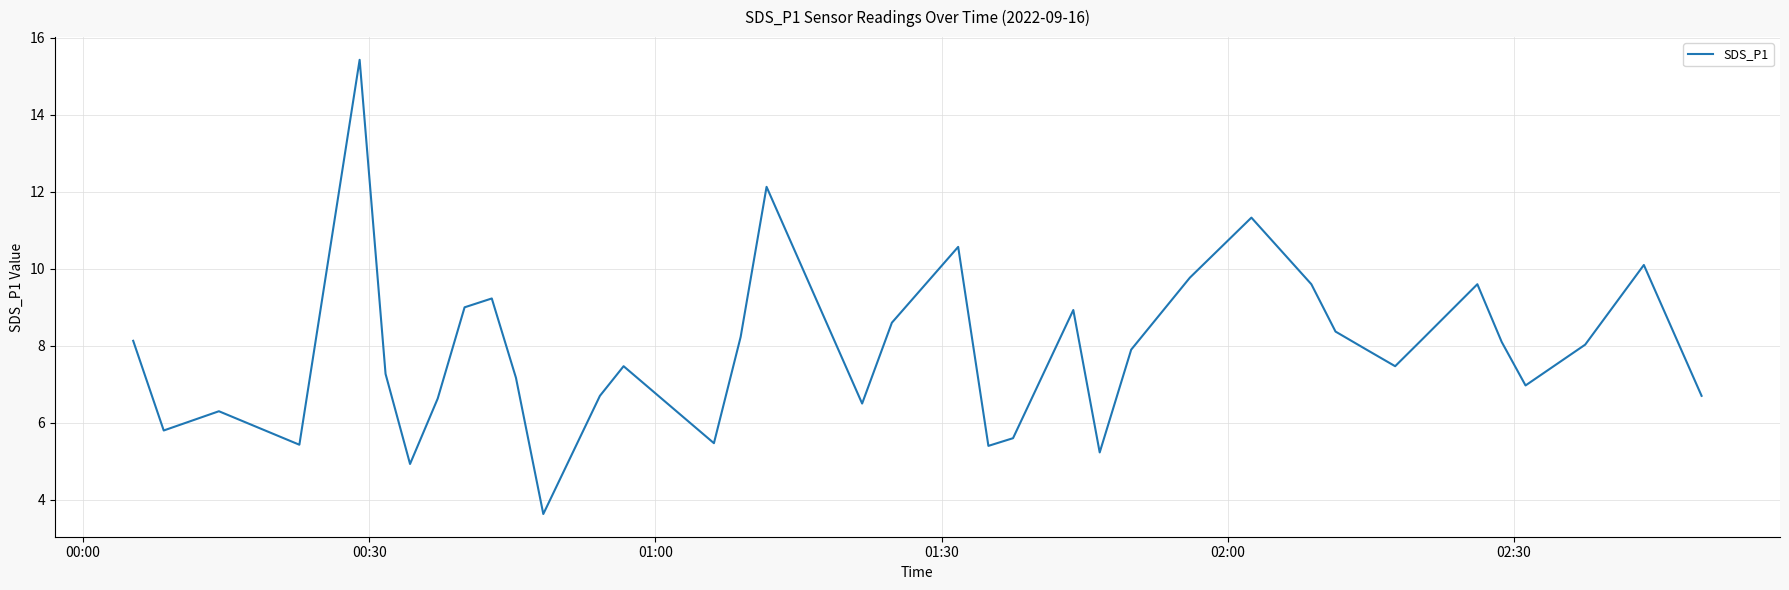

What is the difference between the maximum and minimum values?

11.8